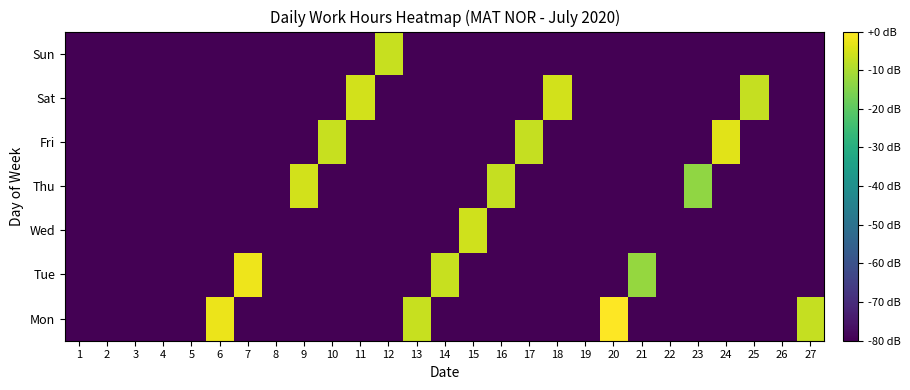

Count the number of data series in this chart.

7